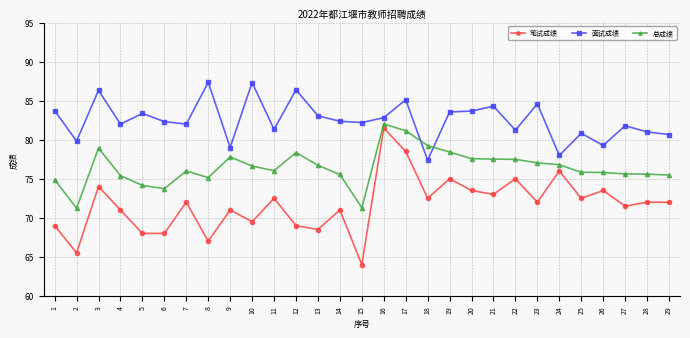

Which series changed the most between 6 and 23?

笔试成绩